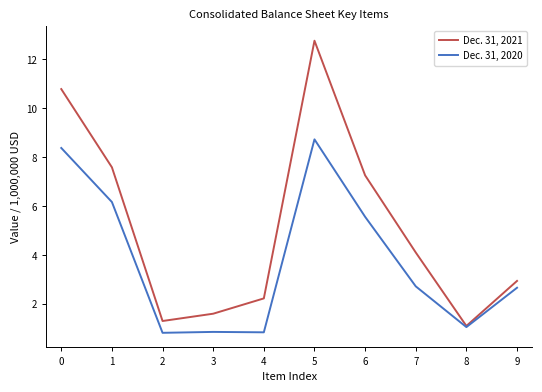

List the labels in order of Dec. 31, 2021 value, largest first.

5, 0, 1, 6, 7, 9, 4, 3, 2, 8